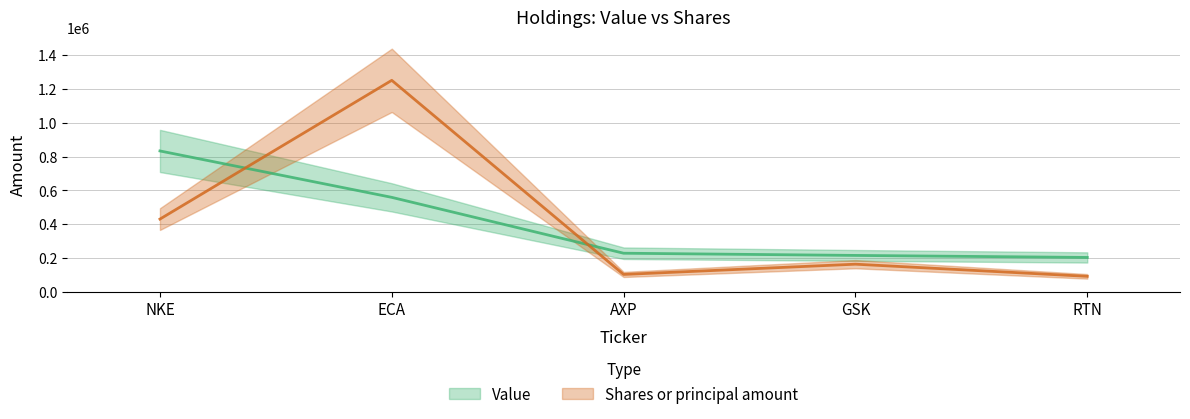

Where does the Shares or principal amount series first go above 162045?

NKE